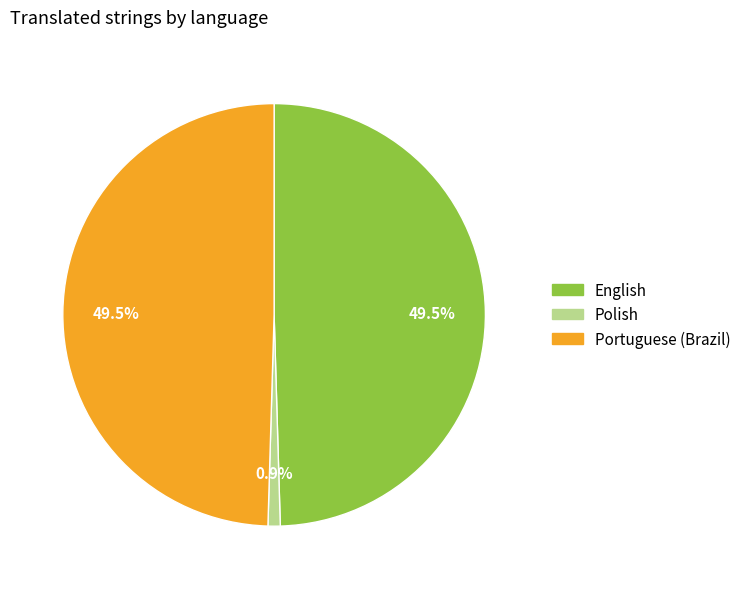

What is the smallest slice in the pie chart?

Polish